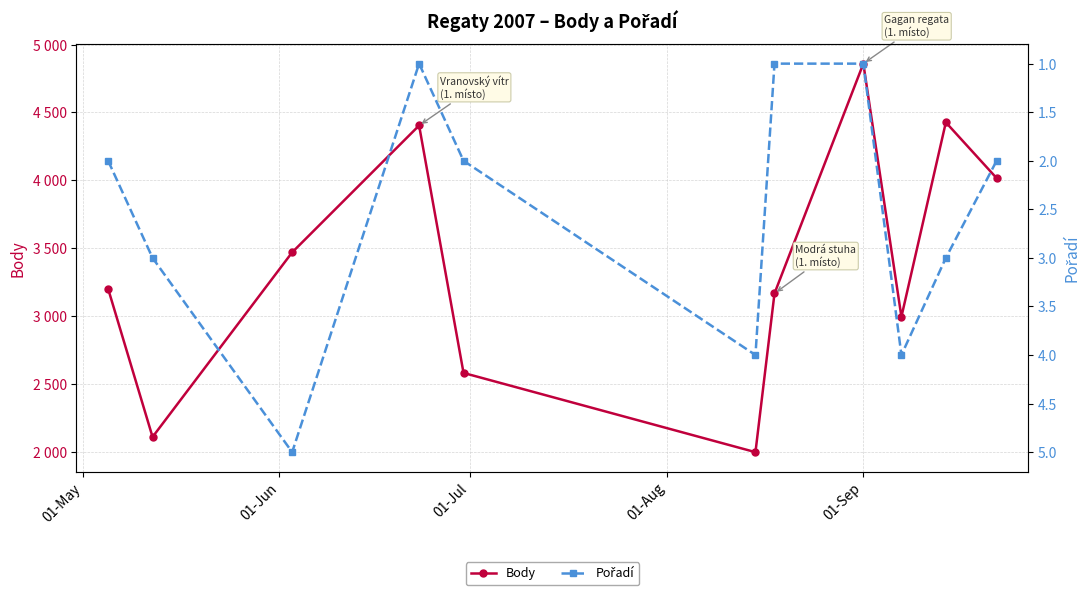

How many series are shown in this chart?

2